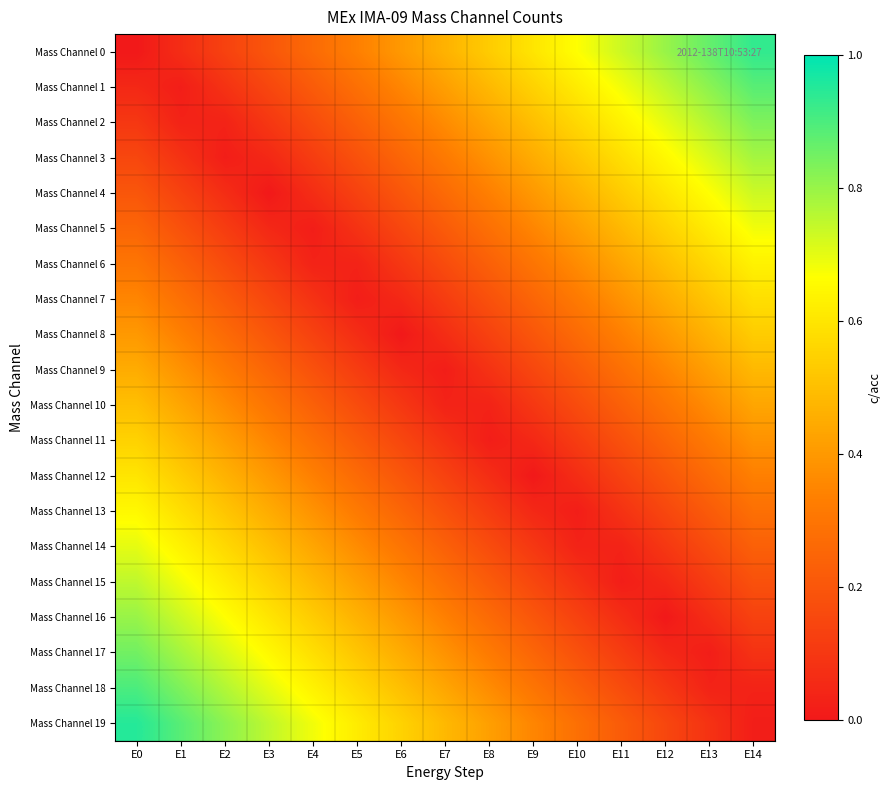

At which category does the chart reach its peak across all series?

E0